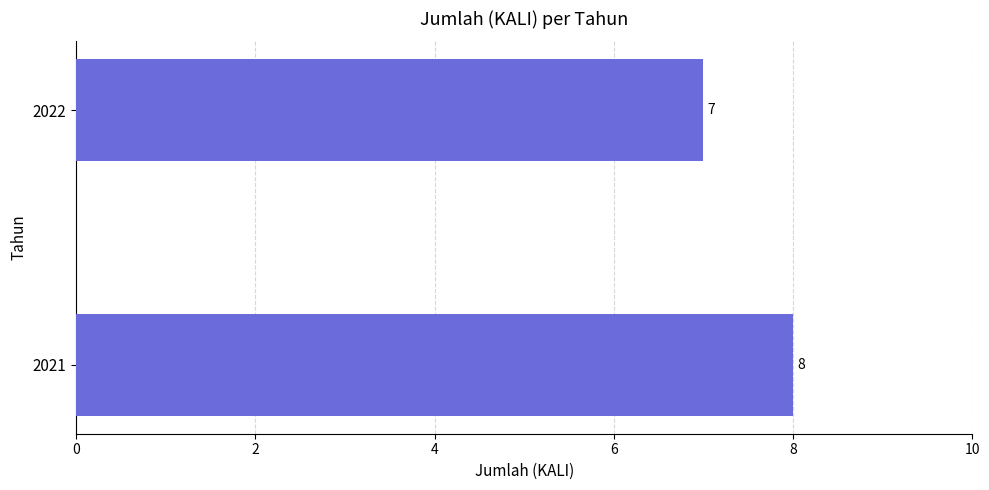

Reading bottom to top, transcribe all the data shown in this chart.

8	7